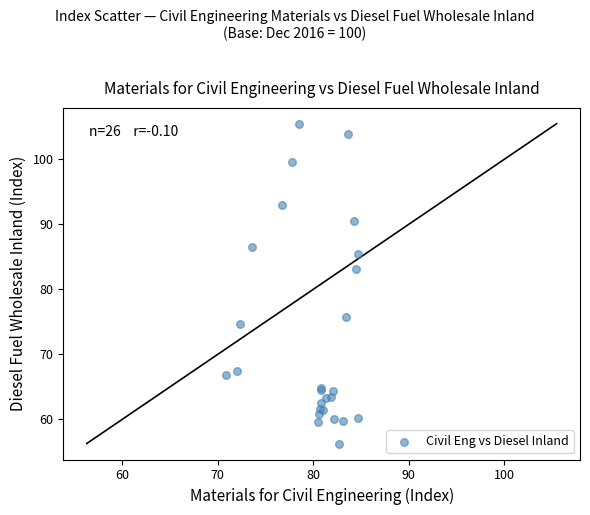

What Y value in the scatter plot is closest to 80?

83.2